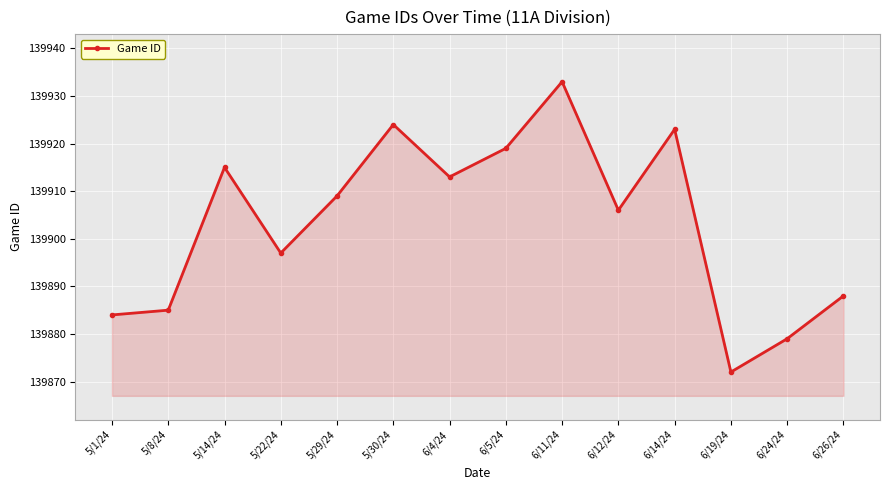

How many lines are shown in the chart?

1